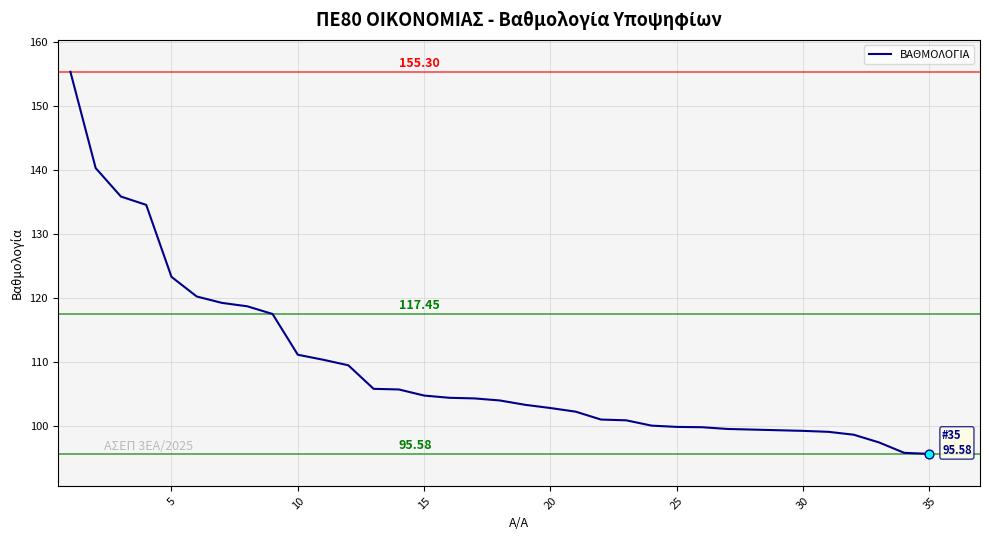

What is the difference between the maximum and minimum values?

59.7